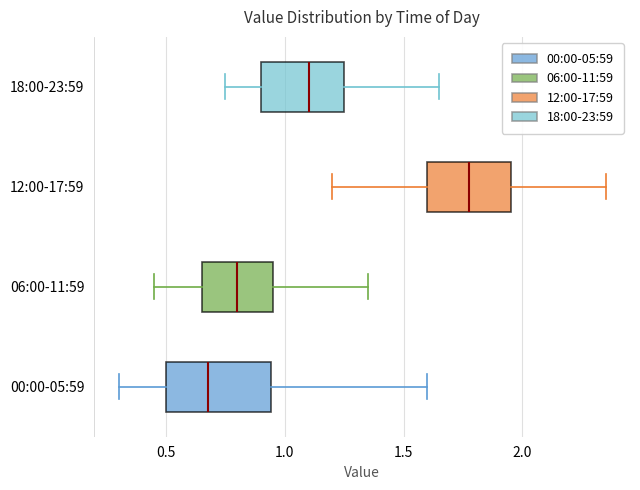

Which box's median line is the furthest to the right?

12:00-17:59